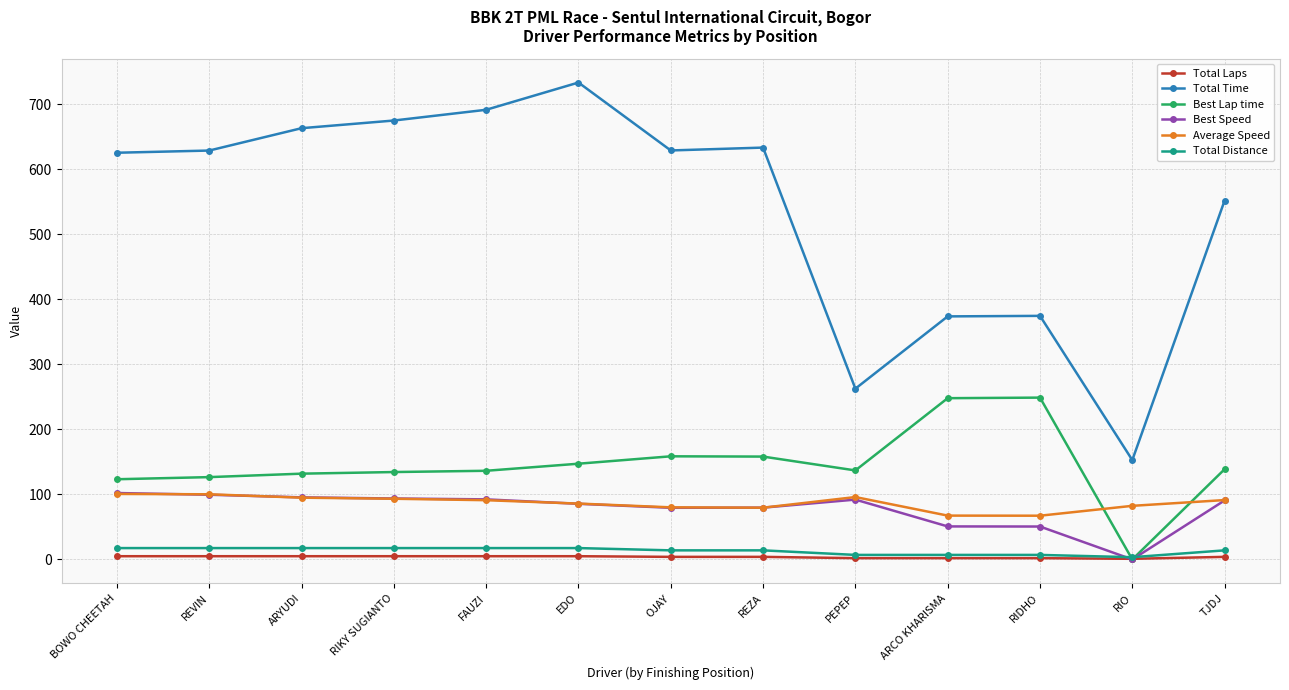

Count the number of data series in this chart.

6